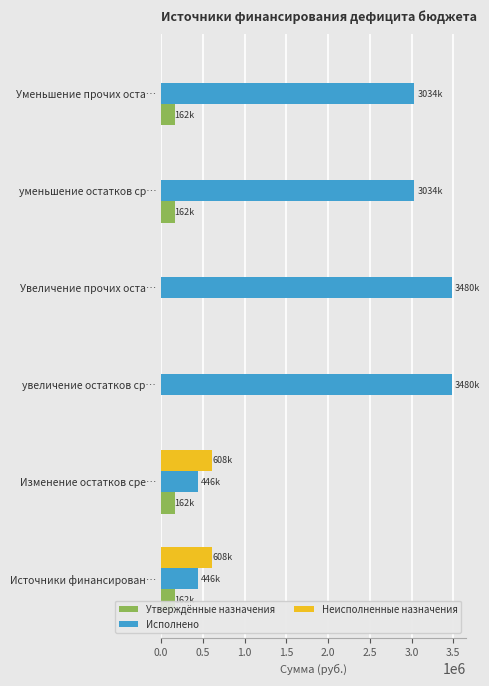

How many categories are shown in the chart?

6